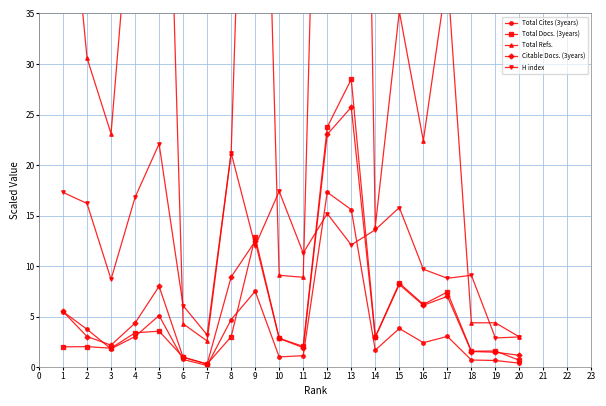

How many times do Citable Docs. (3years) and Total Docs. (3years) cross each other?

3